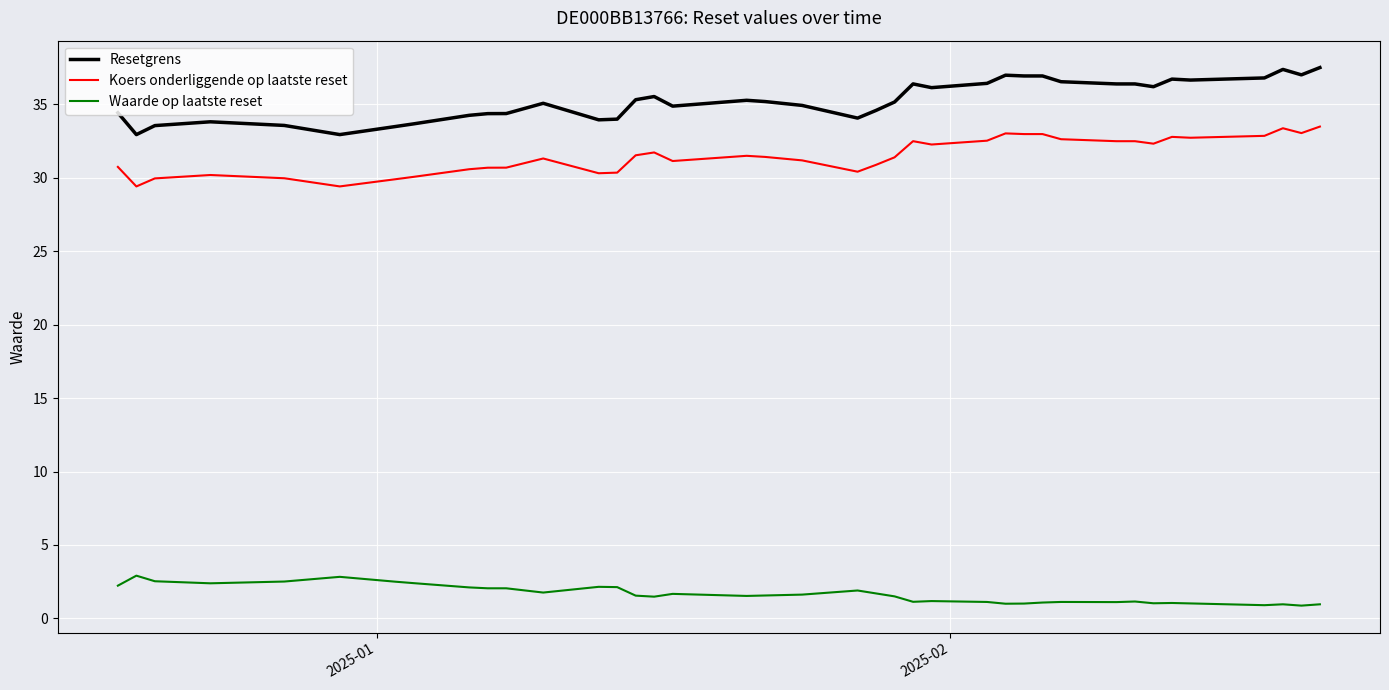

Rank the series by their maximum value, from lowest to highest.

Waarde op laatste reset, Koers onderliggende op laatste reset, Resetgrens